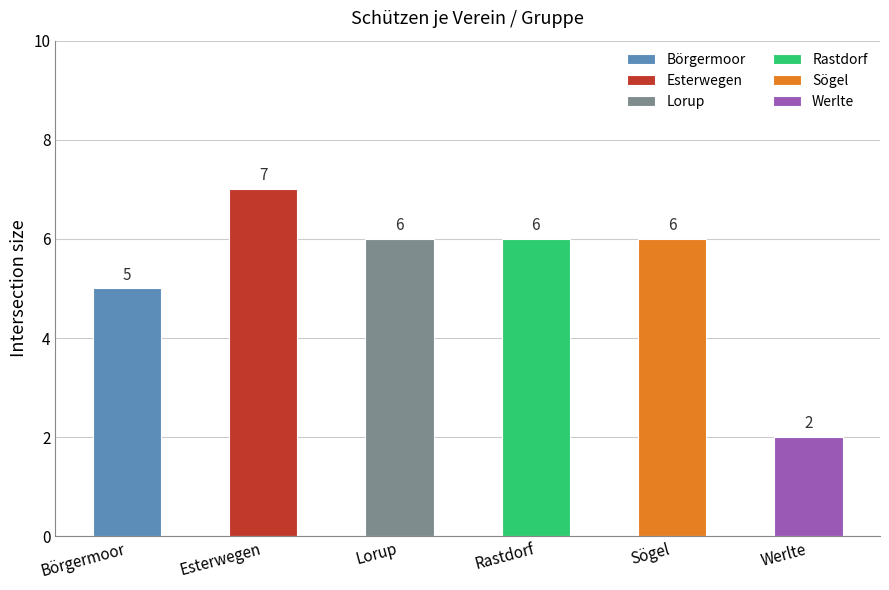

What is the label of the 2nd bar from the right?

Sögel